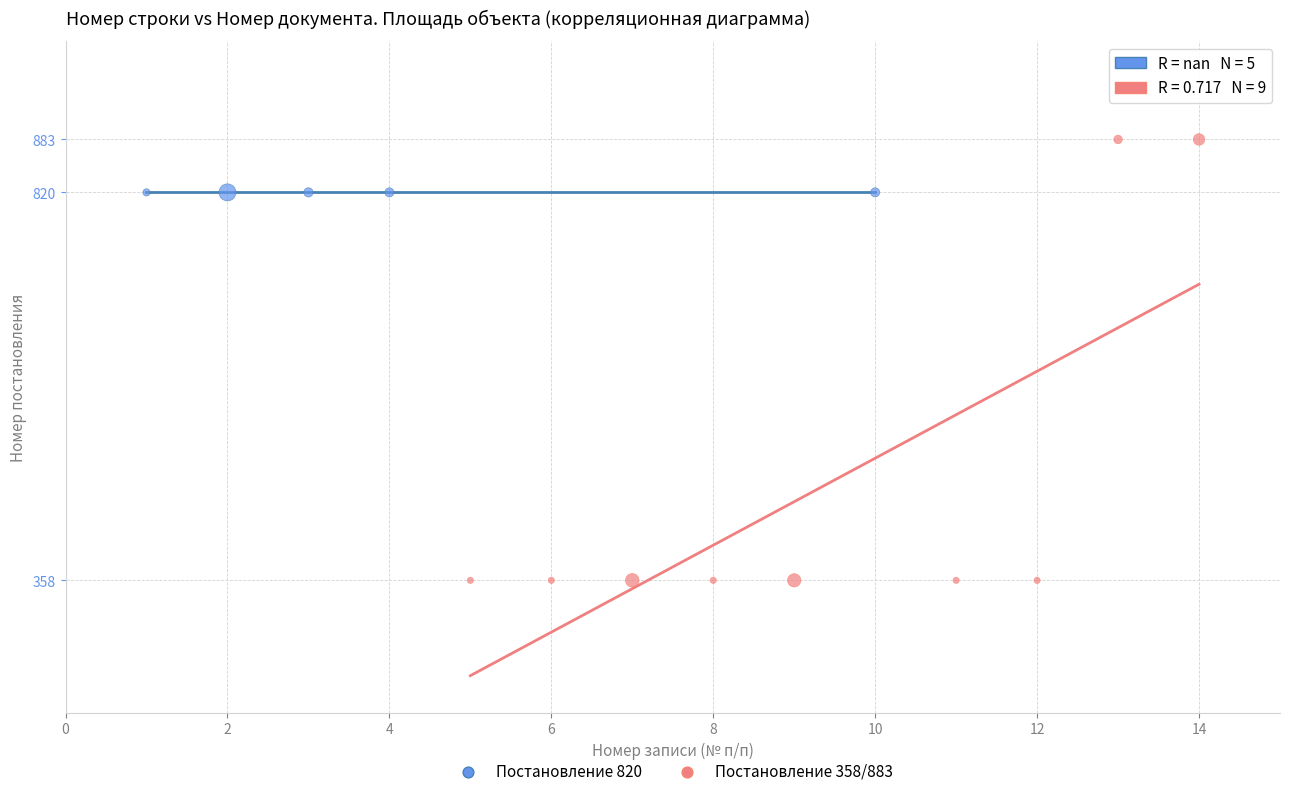

Which series contains the lowest Y value?

Постановление 358/883